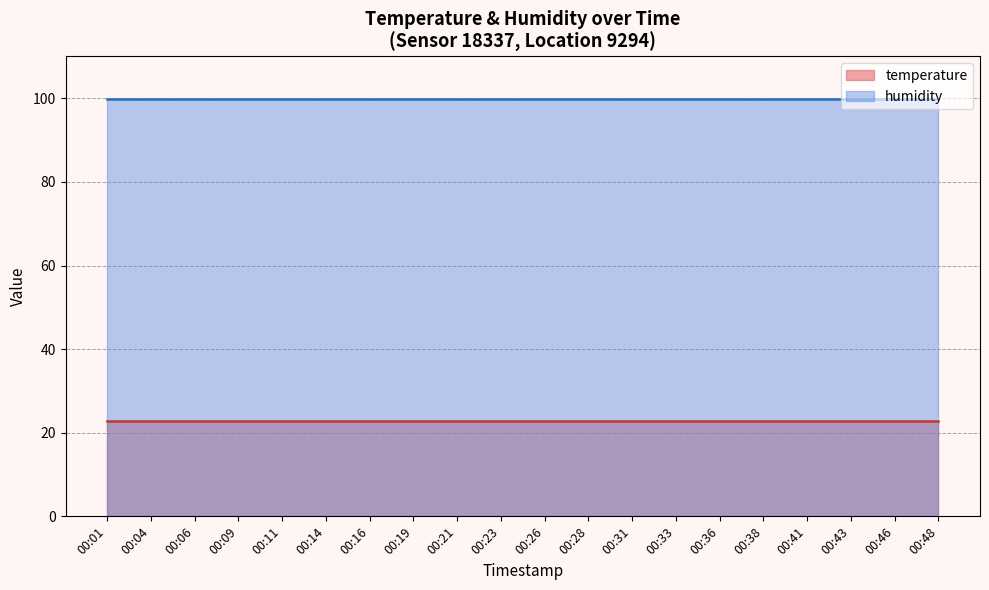

What is the average value of the humidity series?

99.9